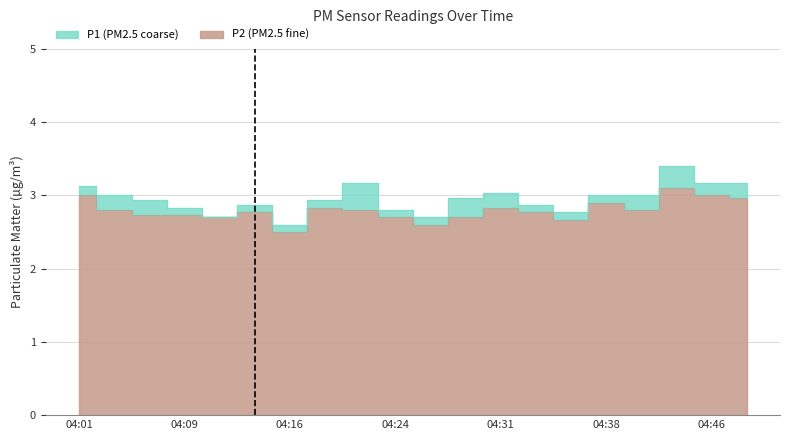

Reading left to right, extract all data points from this chart.

P1: 3.1	3.0	2.9	2.8	2.7	2.9	2.6	2.9	3.2	2.8	2.7	3.0	3.0	2.9	2.8	3.0	3.0	3.4	3.2	3.2
P2: 3.0	2.8	2.7	2.7	2.7	2.8	2.5	2.8	2.8	2.7	2.6	2.7	2.8	2.8	2.7	2.9	2.8	3.1	3.0	3.0